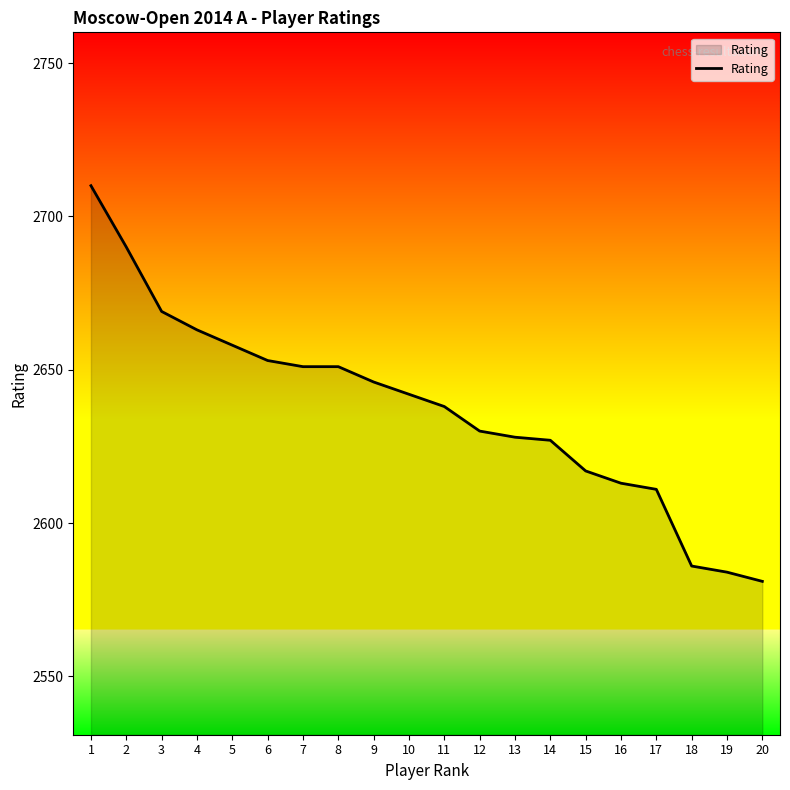

What is the difference between the maximum and minimum values?

129